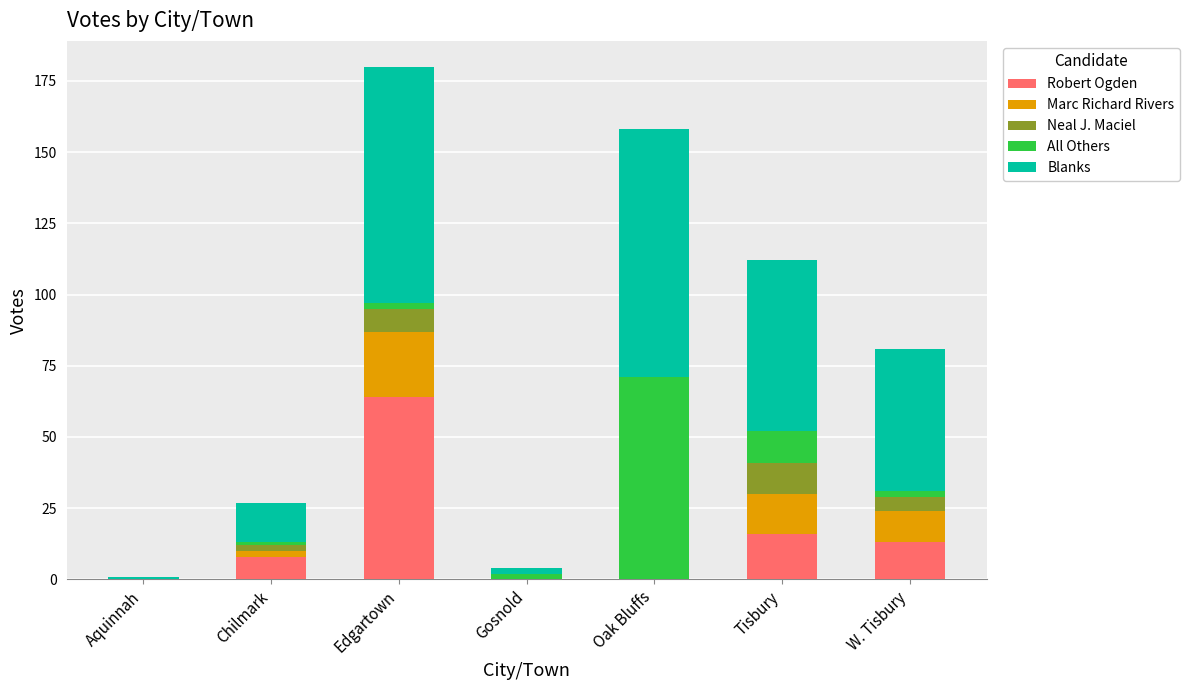

Count the number of data series in this chart.

5